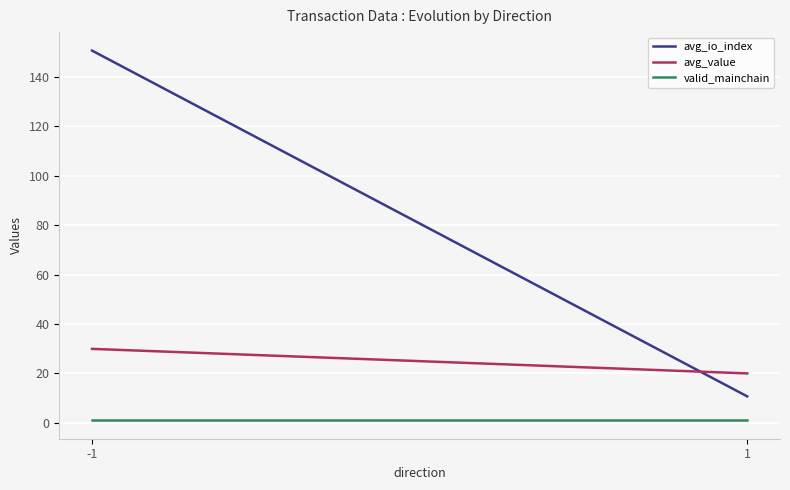

At which label does avg_value first exceed 29?

-1